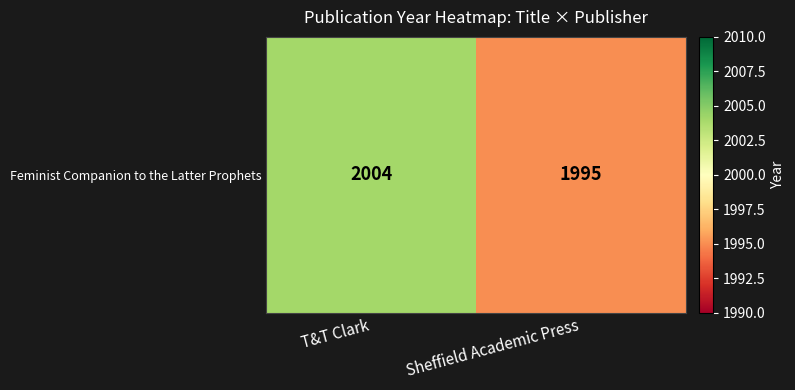

Reading left to right, transcribe all the data shown in this chart.

2004	1995